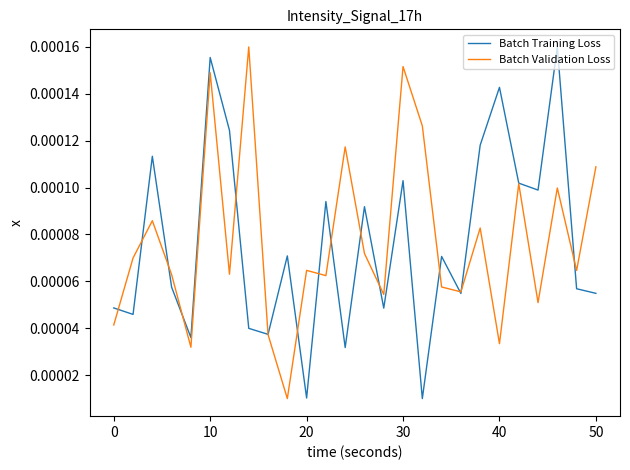

How many lines are shown in the chart?

2